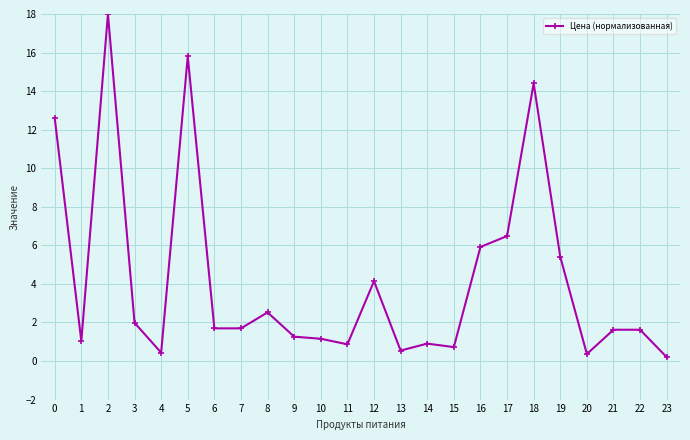

At which category does the data reach its first local valley?

1